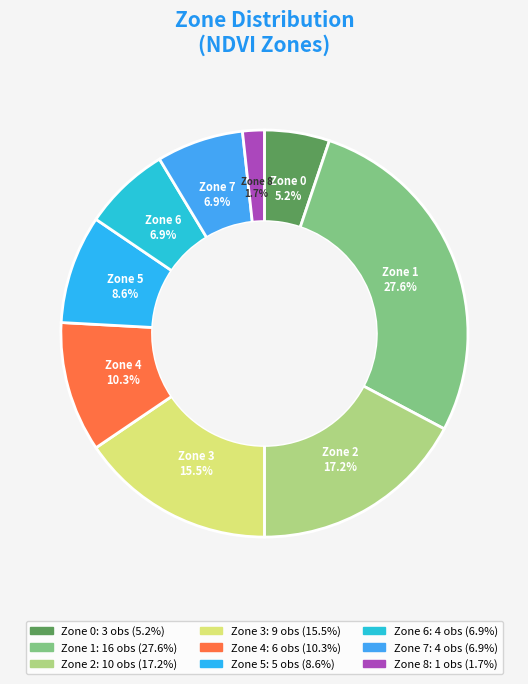

To the nearest percent, what is the difference between the Zone 5 and Zone 7 slice percentages?

2%